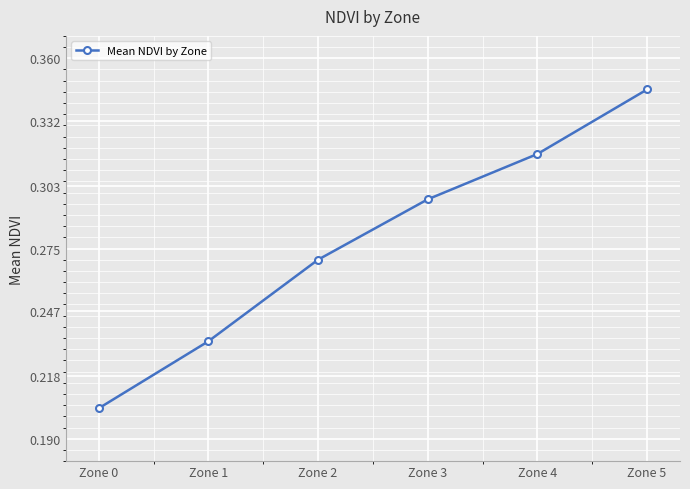

What is the change in value from Zone 0 to Zone 5?

+0.1